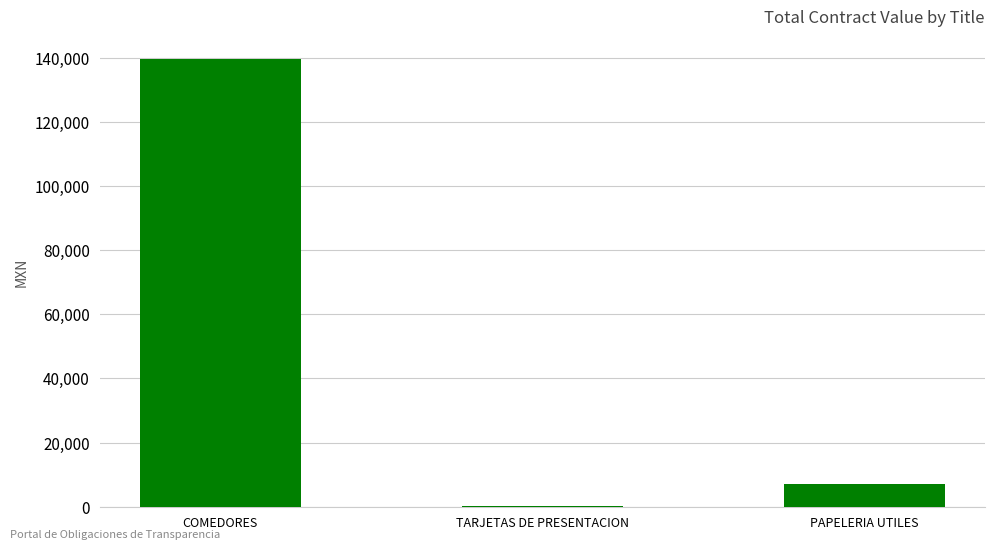

What is the maximum value shown in the chart?

139640.4